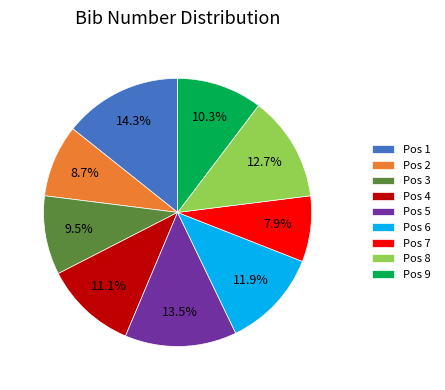

Which slice is the largest?

Pos 1